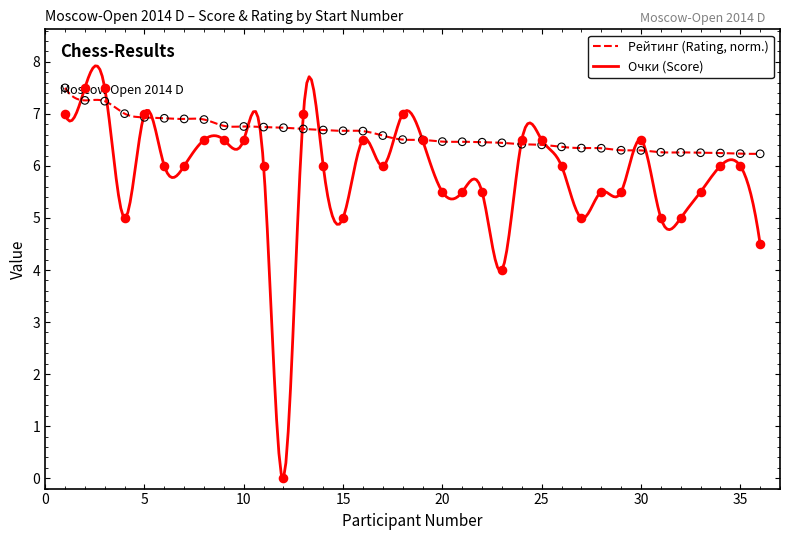

At how many categories does at least one series exceed 2?

36